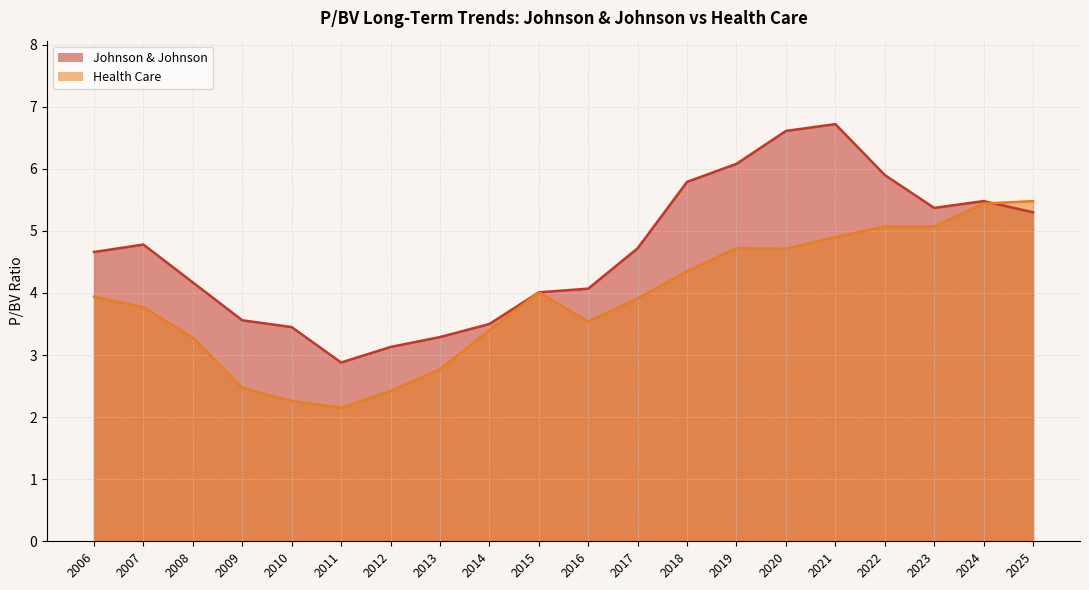

Count the number of categories in the chart.

20